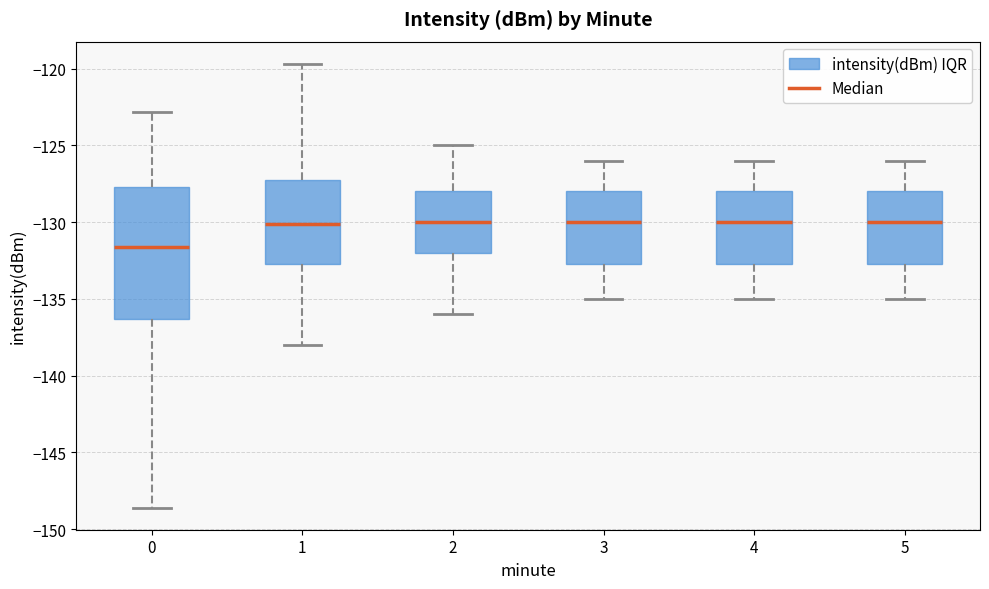

Reading left to right, transcribe this box plot: for each box, give where its median line is, the range the box spans, and where its two whiskers end, as read against the y-axis. The values are not printed on the chart, so give them approximately, as read against the axis.

0: median -131.5, box -136.5 to -127.5, whiskers -148.5 to -123.0
1: median -130.0, box -133.0 to -127.0, whiskers -138.0 to -119.5
2: median -130.0, box -132.0 to -128.0, whiskers -136.0 to -125.0
3: median -130.0, box -132.5 to -128.0, whiskers -135.0 to -126.0
4: median -130.0, box -132.5 to -128.0, whiskers -135.0 to -126.0
5: median -130.0, box -132.5 to -128.0, whiskers -135.0 to -126.0